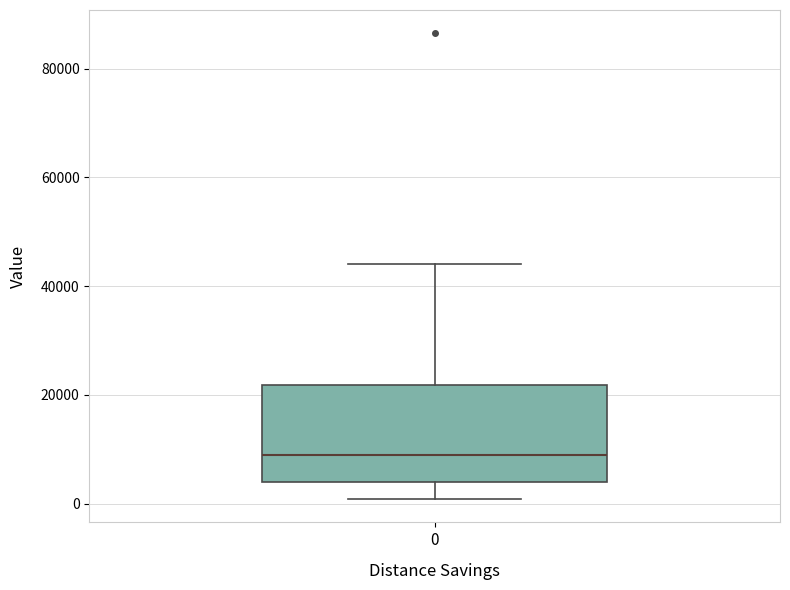

Where does the lower whisker of the box at x = 0 end on the y-axis? The values are not printed on the chart, so give them approximately, as read against the axis.

0